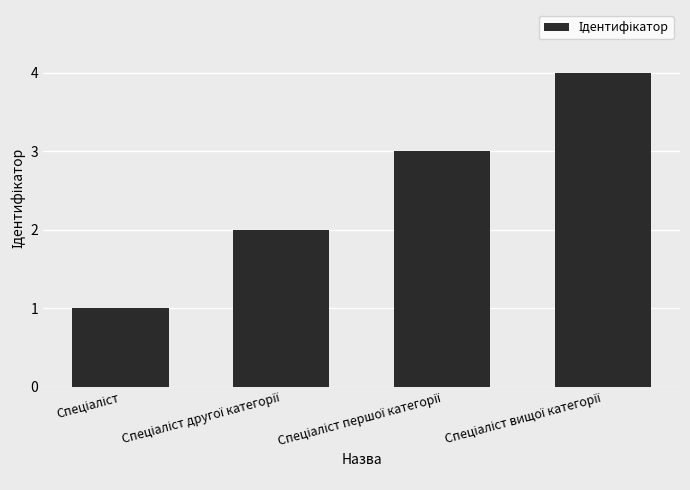

What is the maximum value shown in the chart?

4